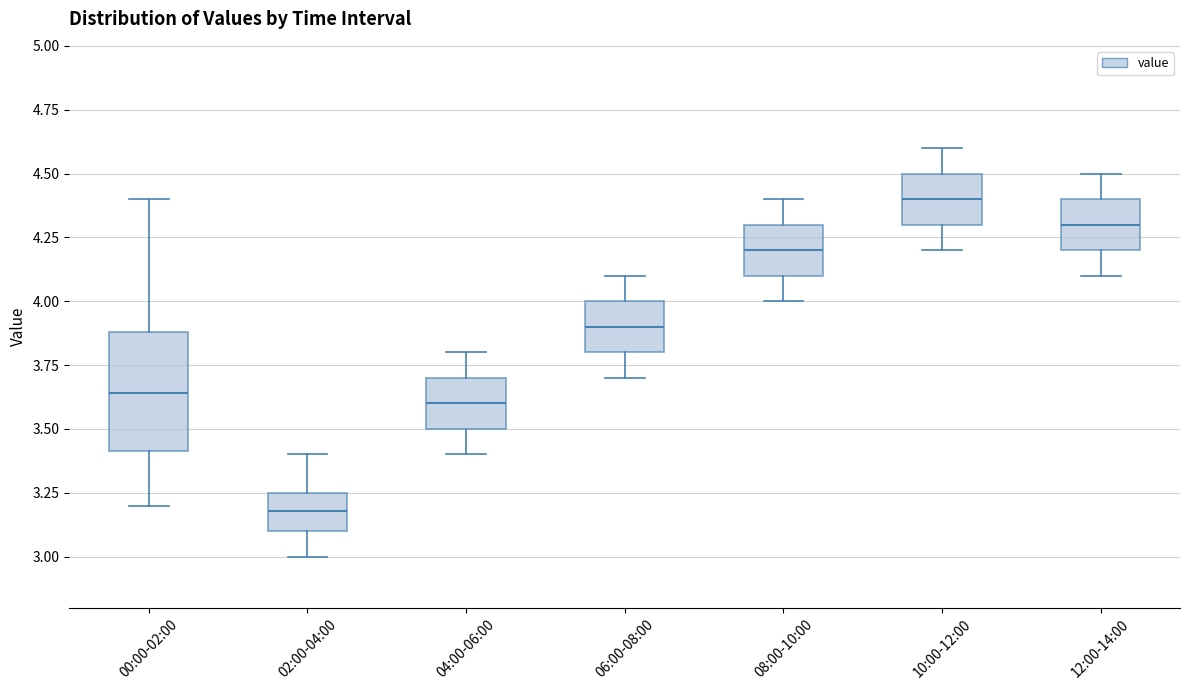

Reading left to right, read every box against the y-axis: the position of its median line, the range the box covers, and the ends of its whiskers. The values are not printed on the chart, so give them approximately, as read against the axis.

00:00-02:00: median 3.65, box 3.40 to 3.90, whiskers 3.20 to 4.40
02:00-04:00: median 3.20, box 3.10 to 3.25, whiskers 3.00 to 3.40
04:00-06:00: median 3.60, box 3.50 to 3.70, whiskers 3.40 to 3.80
06:00-08:00: median 3.90, box 3.80 to 4.00, whiskers 3.70 to 4.10
08:00-10:00: median 4.20, box 4.10 to 4.30, whiskers 4.00 to 4.40
10:00-12:00: median 4.40, box 4.30 to 4.50, whiskers 4.20 to 4.60
12:00-14:00: median 4.30, box 4.20 to 4.40, whiskers 4.10 to 4.50